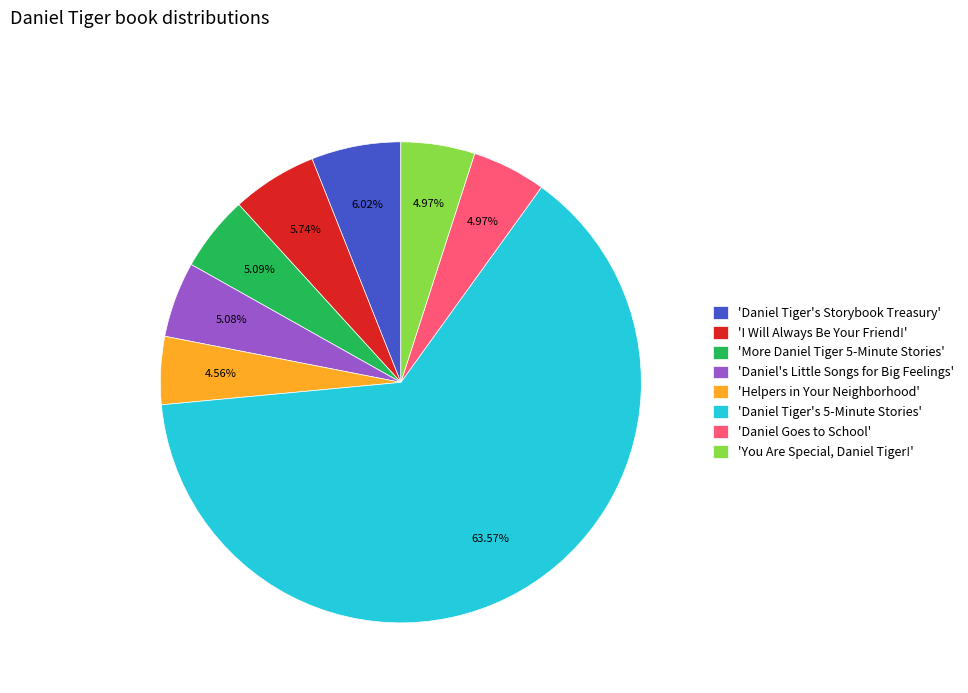

Does any single category account for the majority?

Yes